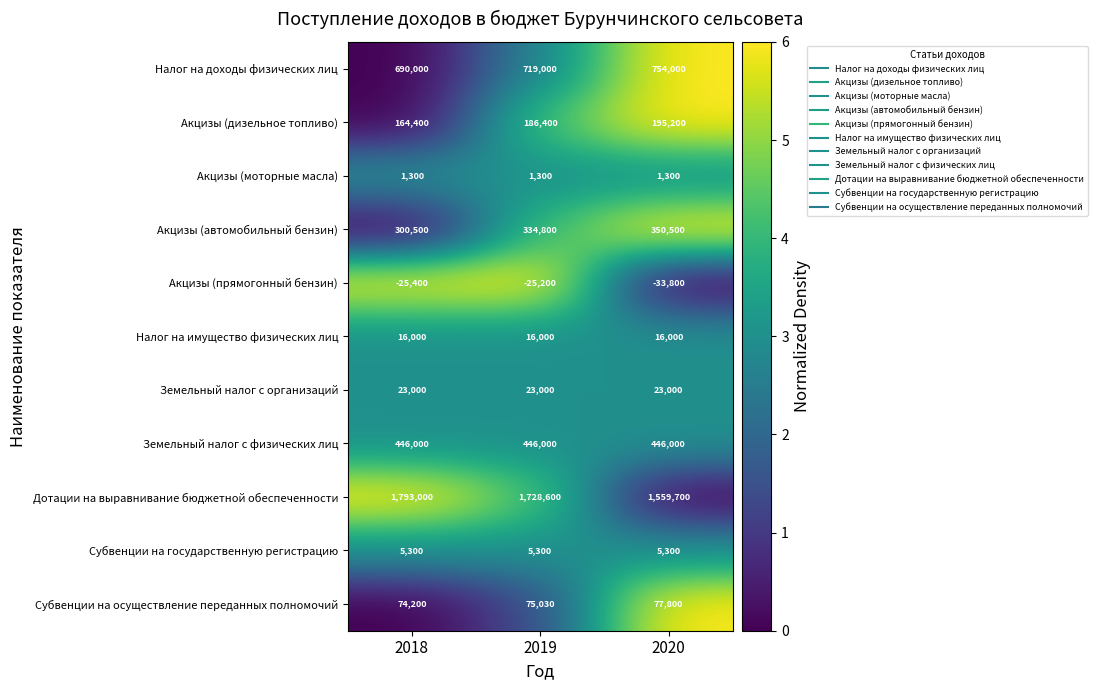

At which category is the sum across all series the highest?

2019